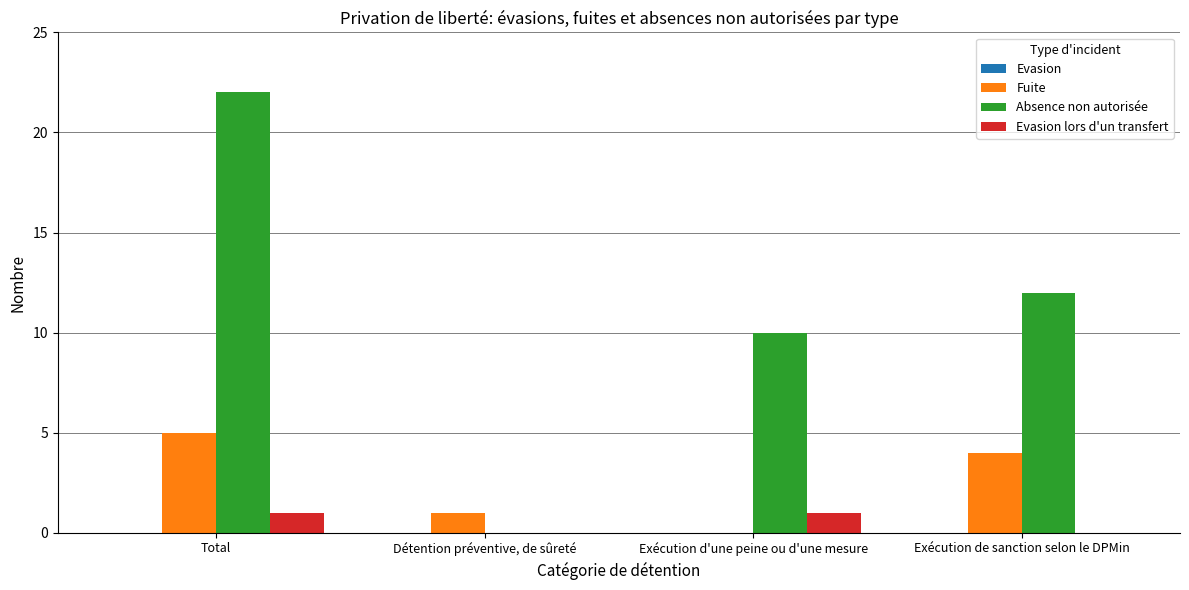

What is the spread (max minus min) of values at Total?

21